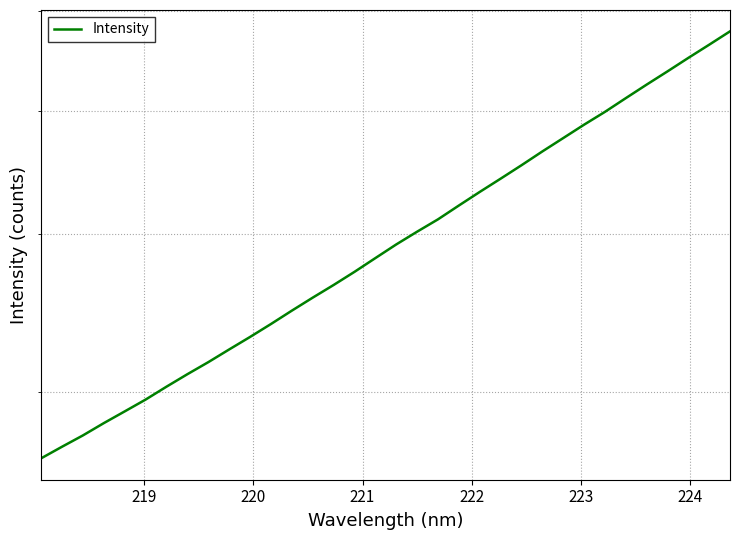

What is the maximum value shown in the chart?

5784.6